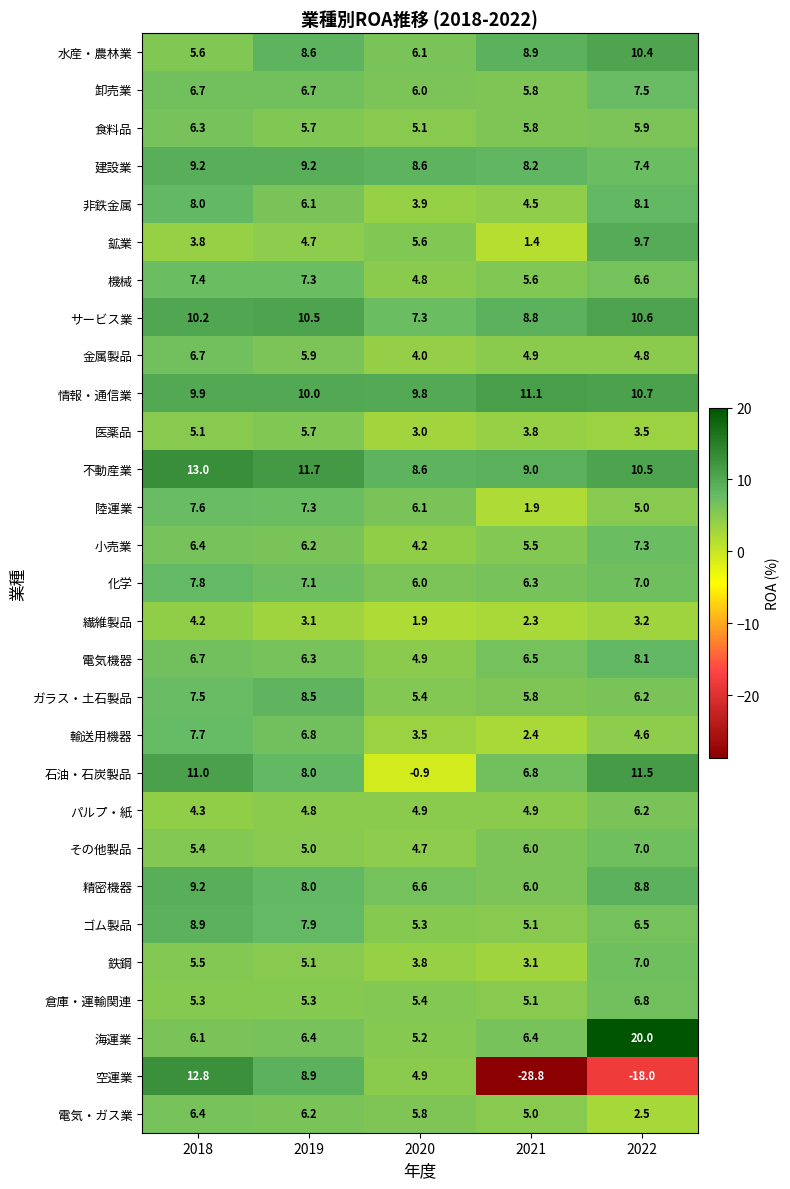

What is the spread (max minus min) of values at 2018?

9.2